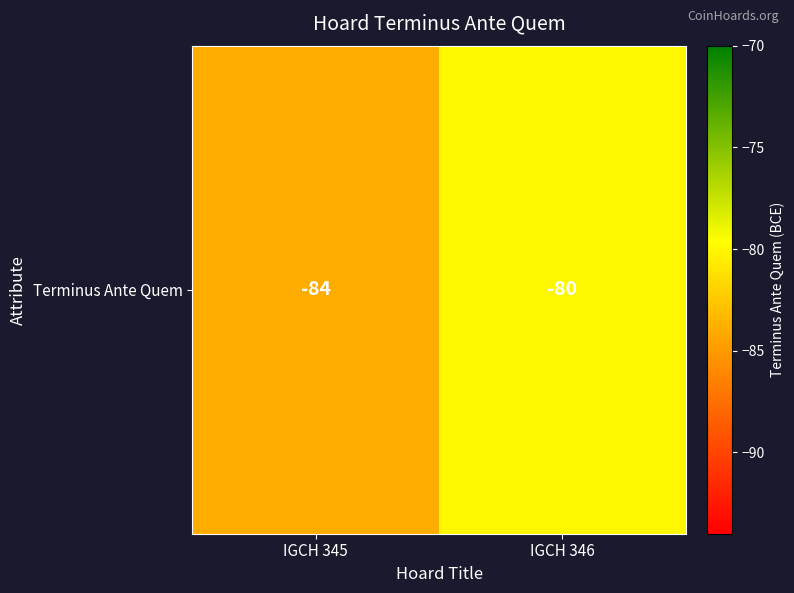

At which category does the chart reach its minimum across all series?

IGCH 345